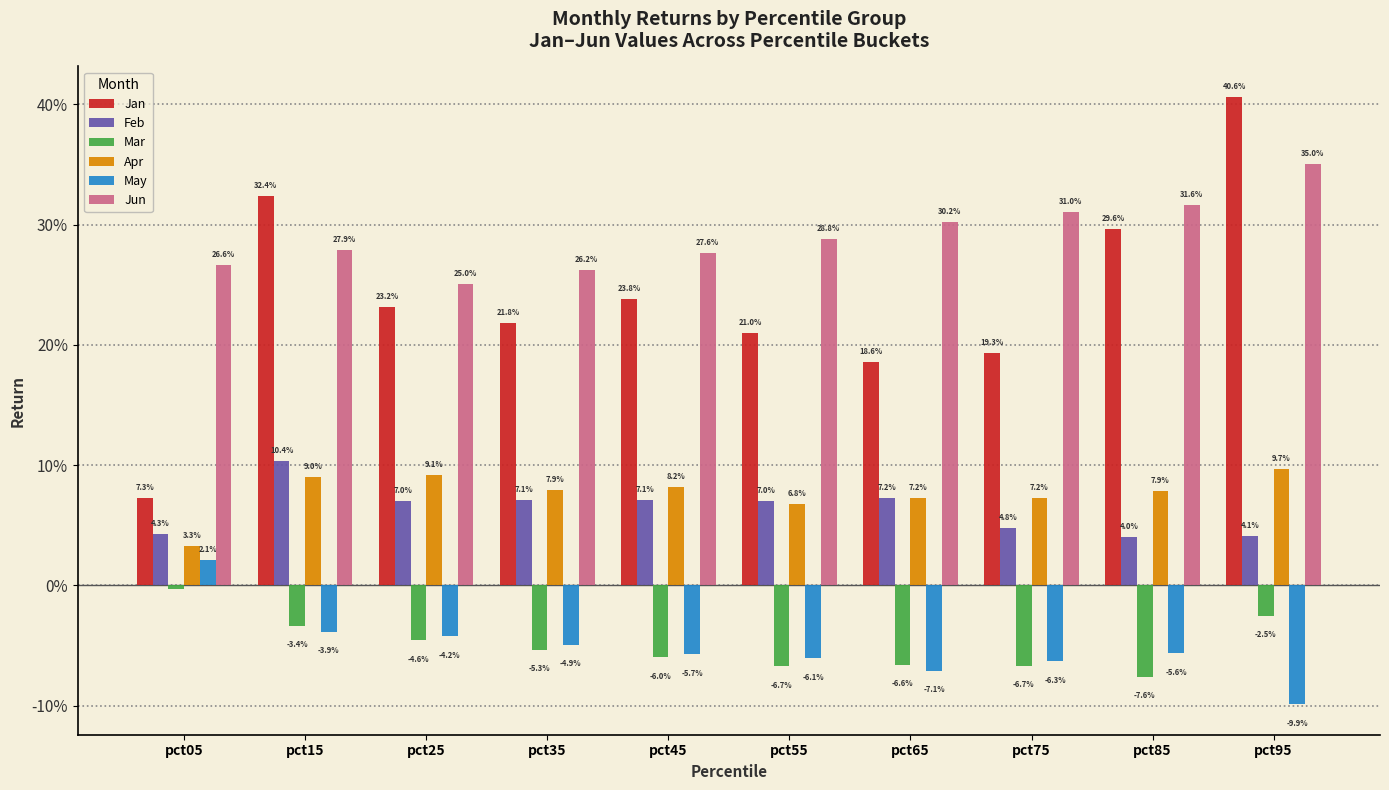

What are all the series names shown in the legend?

Jan, Feb, Mar, Apr, May, Jun